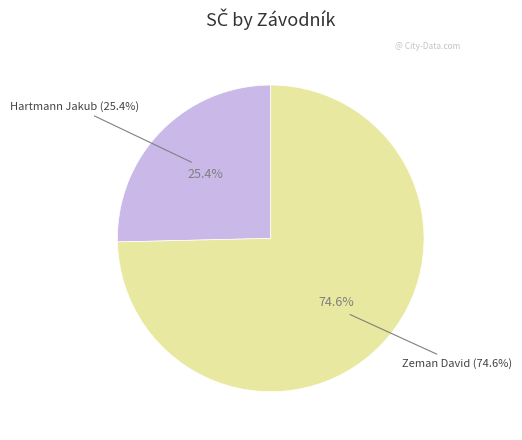

To the nearest percent, what percentage of the pie is Zeman David?

75%